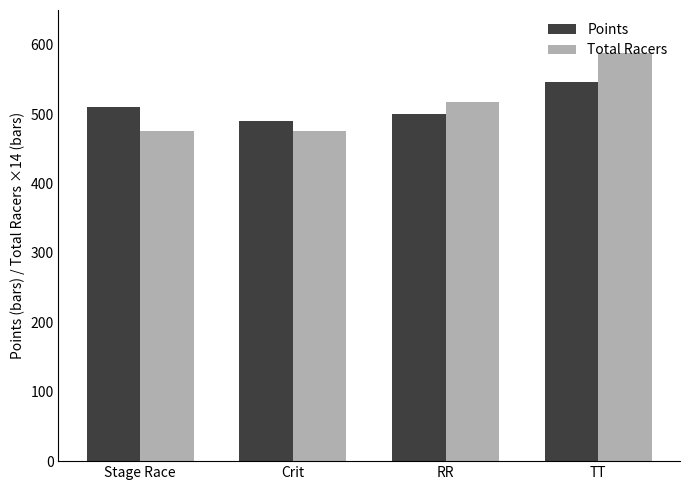

What is the maximum value shown in the chart?

588.0